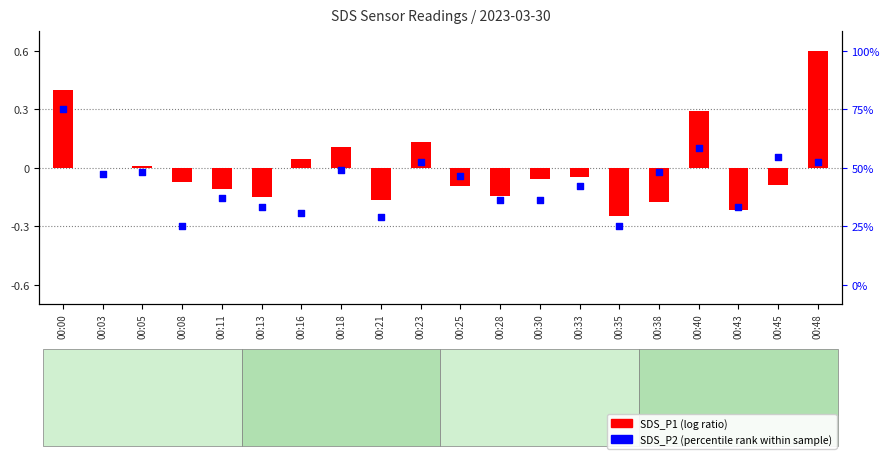

What is the change in value from 00:08 to 00:38?

+0.3